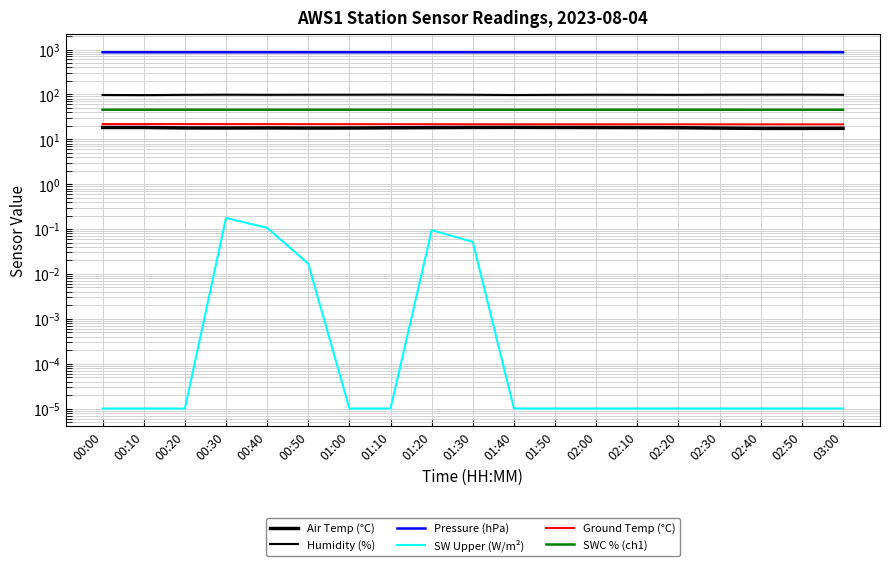

Does the chart display data point markers on the line(s)?

No